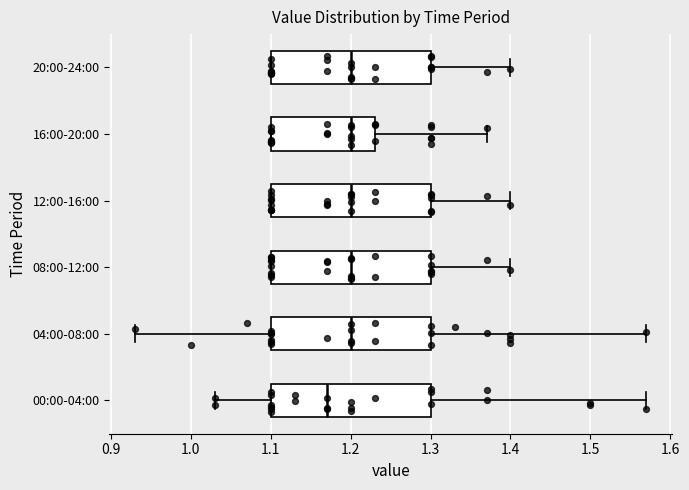

Which box's median line is the furthest to the left?

00:00-04:00